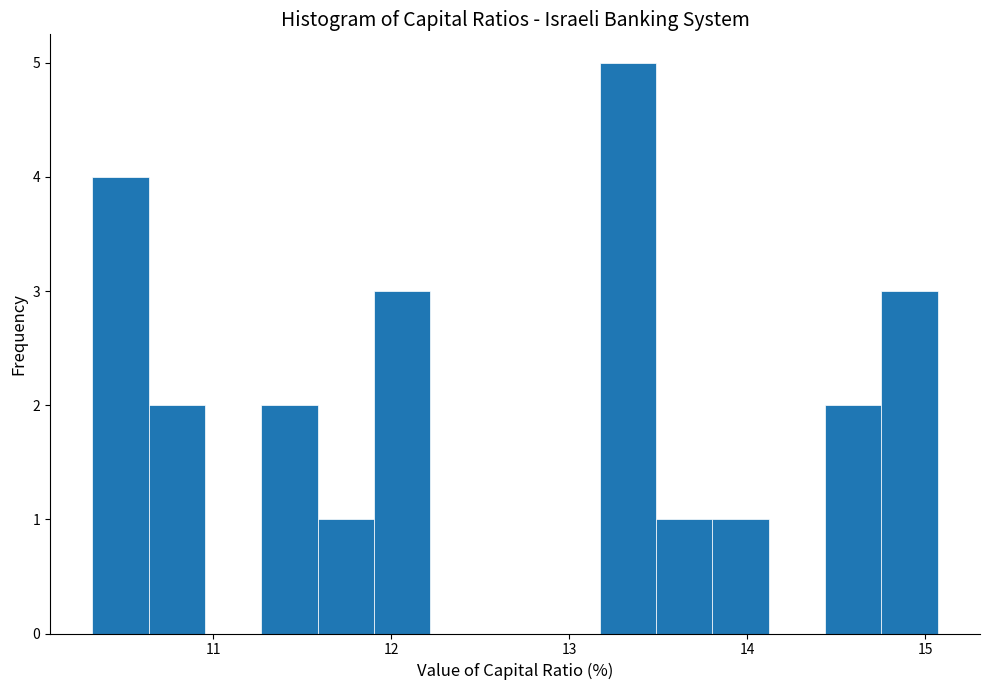

Read against the x-axis, roughly where is the centre of the tallest bar?

13.3